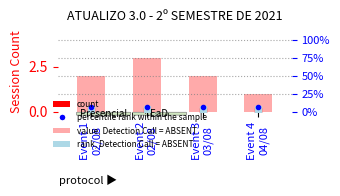

What is the maximum value shown in the chart?

3